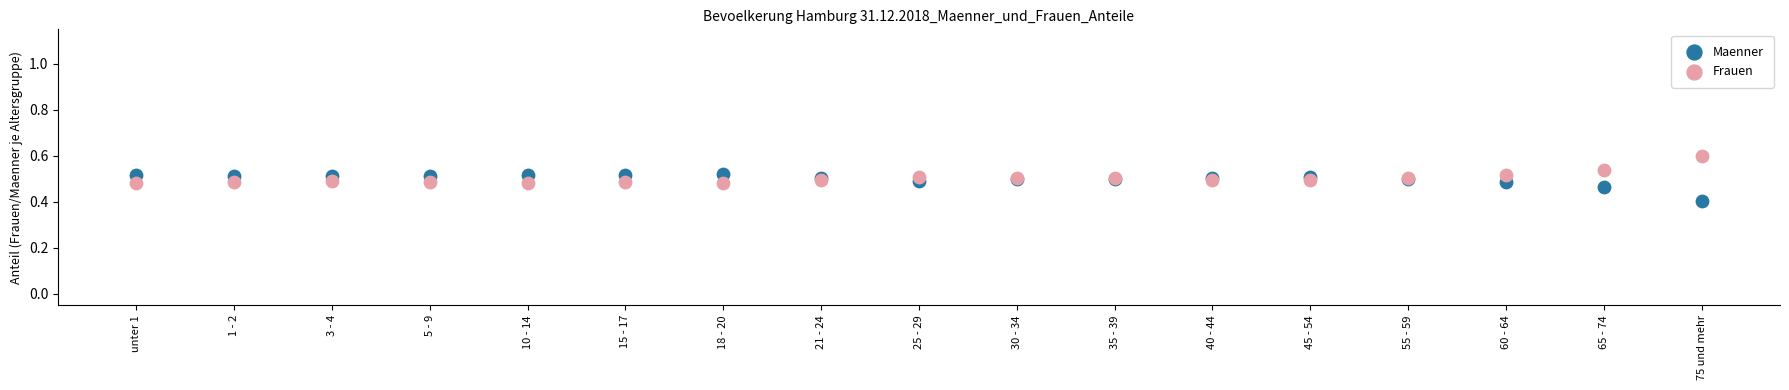

In the Maenner series, what Y value is closest to 0?

0.4